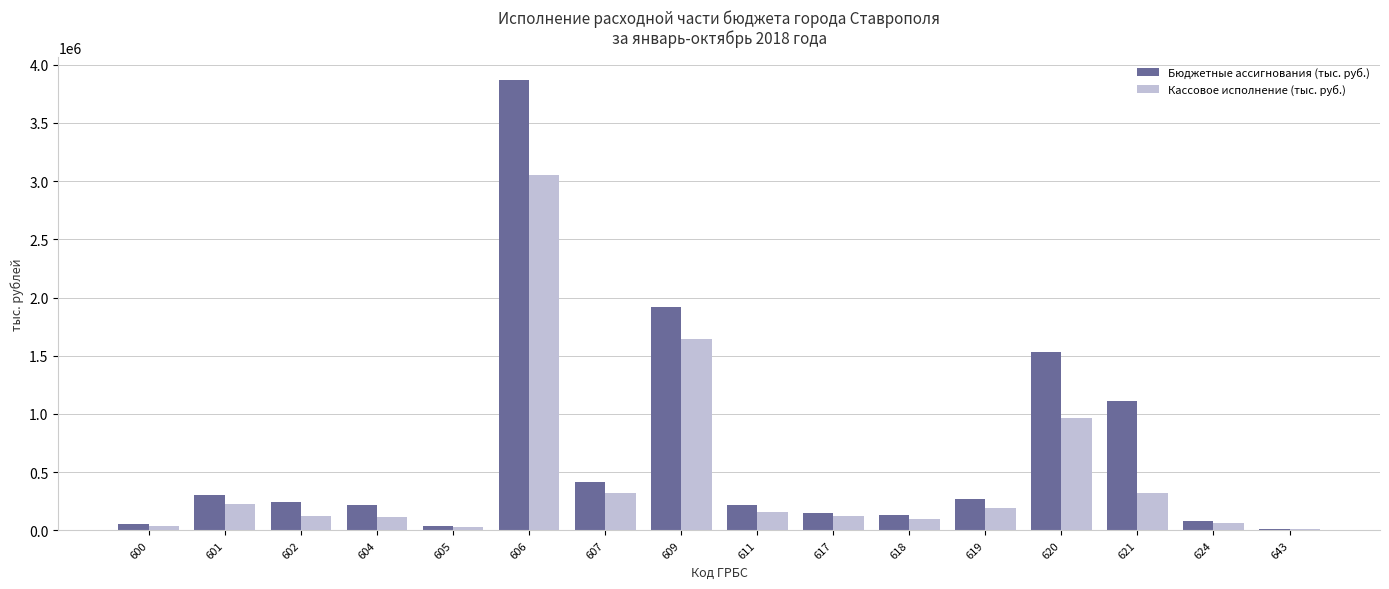

Between 600 and 606, which series saw the biggest shift?

Бюджетные ассигнования (тыс. руб.)